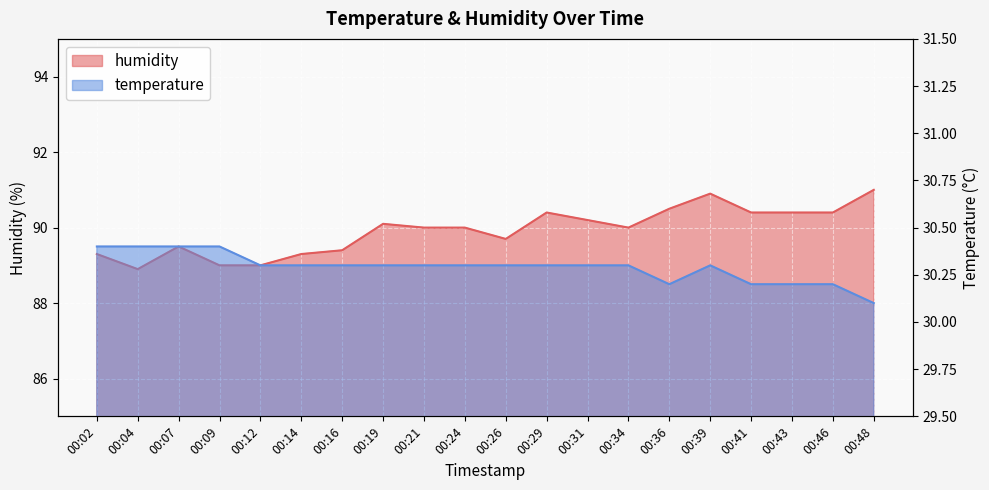

Rank the series at 00:43 from lowest to highest value.

temperature, humidity